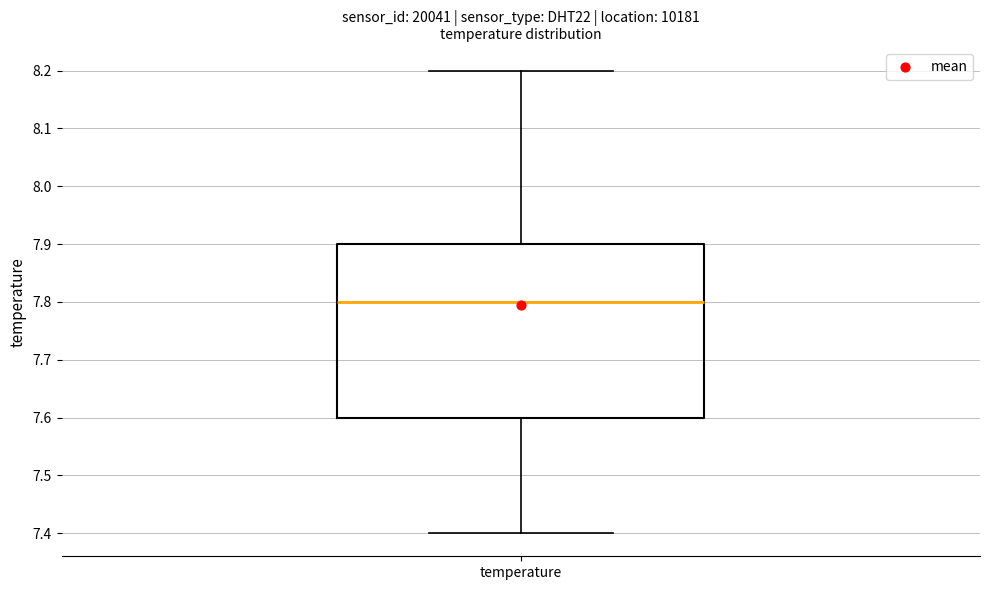

Transcribe this box plot: give where the median line is, the range the box spans, and where the two whiskers end, as read against the y-axis. The values are not printed on the chart, so give them approximately, as read against the axis.

median 7.8, box 7.6 to 7.9, whiskers 7.4 to 8.2